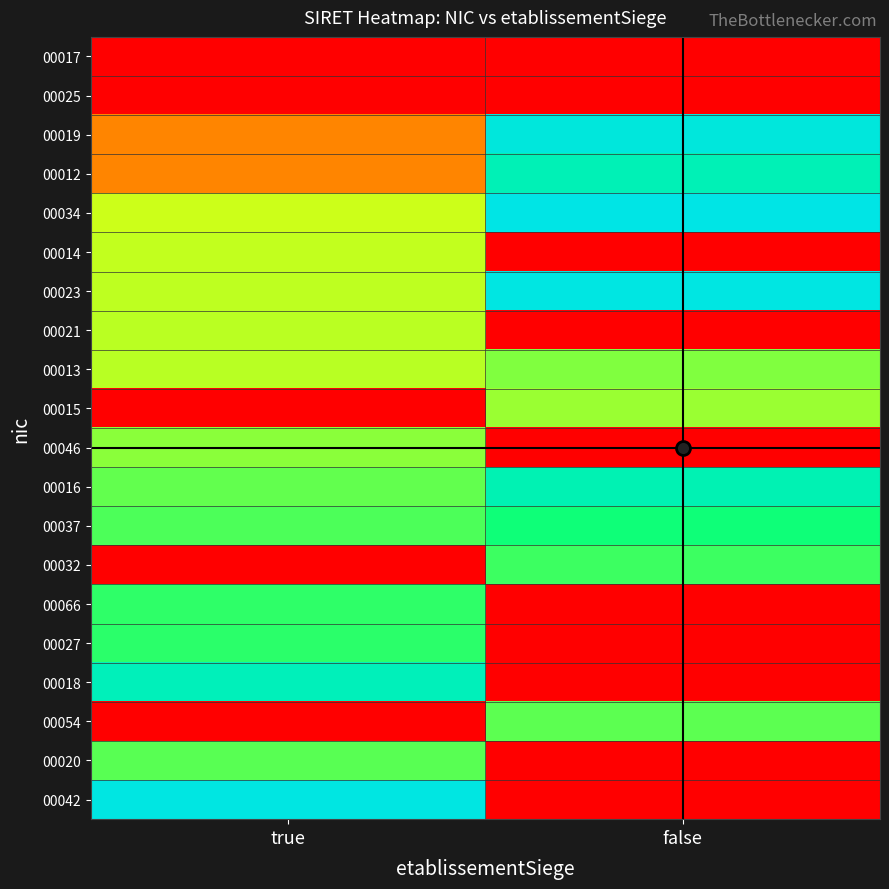

Which has a higher value, false or true?

false